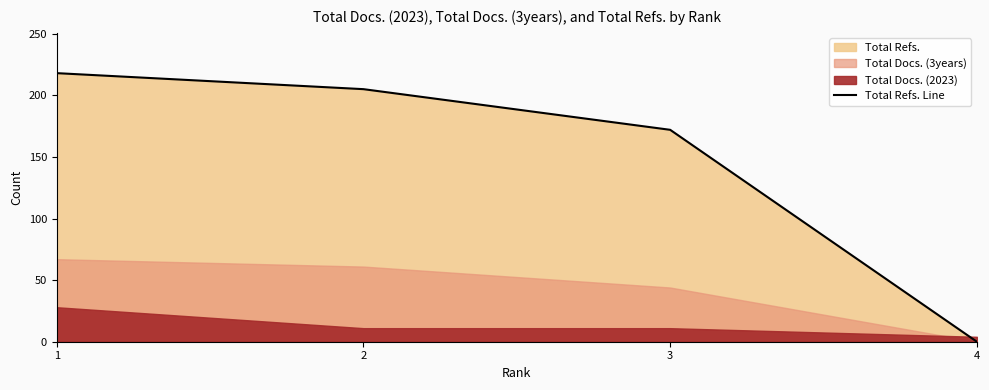

What is the difference between the maximum and minimum values?

218